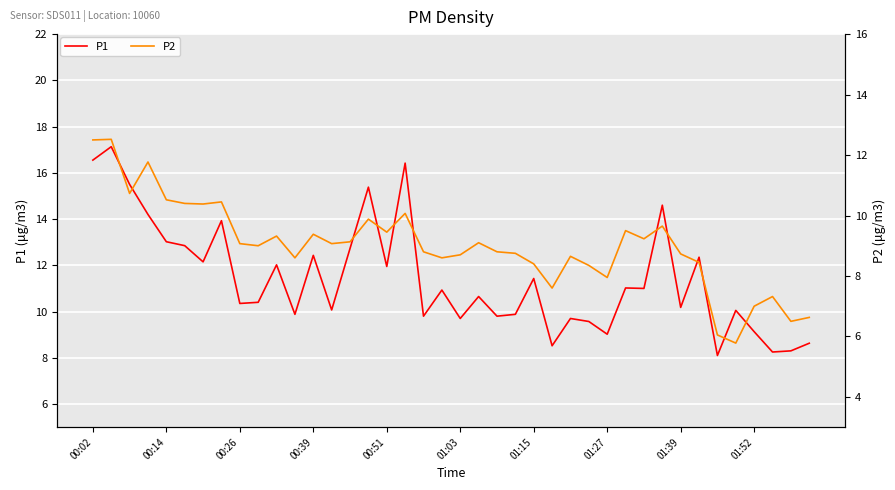

Reading left to right, extract all data points from this chart.

P1: 16.6	17.1	15.5	14.2	13.0	12.8	12.2	13.9	10.3	10.4	12.0	9.9	12.4	10.1	12.7	15.4	11.9	16.4	9.8	10.9	9.7	10.7	9.8	9.9	11.4	8.5	9.7	9.6	9.0	11.0	11.0	14.6	10.2	12.3	8.1	10.1	9.1	8.2	8.3	8.6
P2: 12.5	12.5	10.7	11.8	10.5	10.4	10.4	10.4	9.1	9.0	9.3	8.6	9.4	9.1	9.1	9.9	9.4	10.1	8.8	8.6	8.7	9.1	8.8	8.8	8.4	7.6	8.7	8.3	8.0	9.5	9.2	9.7	8.7	8.4	6.0	5.8	7.0	7.3	6.5	6.6